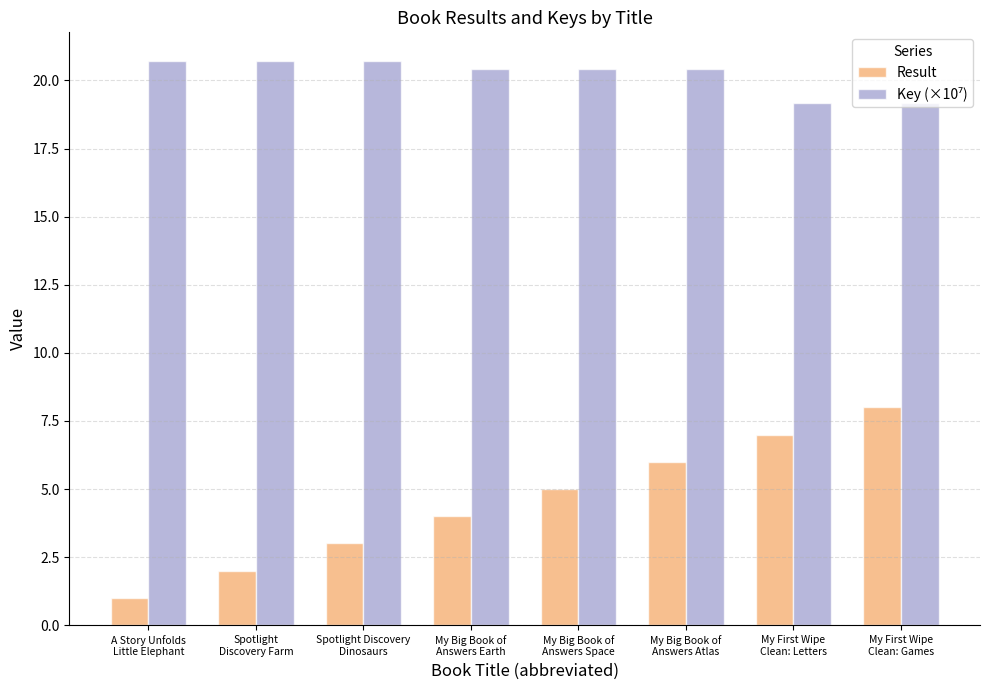

What is the greatest value displayed?

20.7